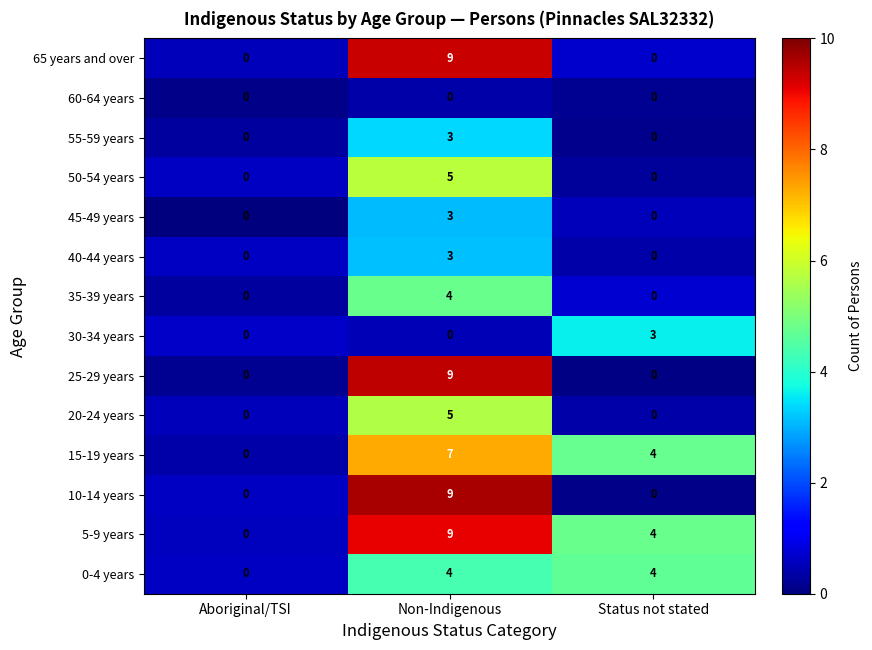

What is the total value across all series at Non-Indigenous?

70